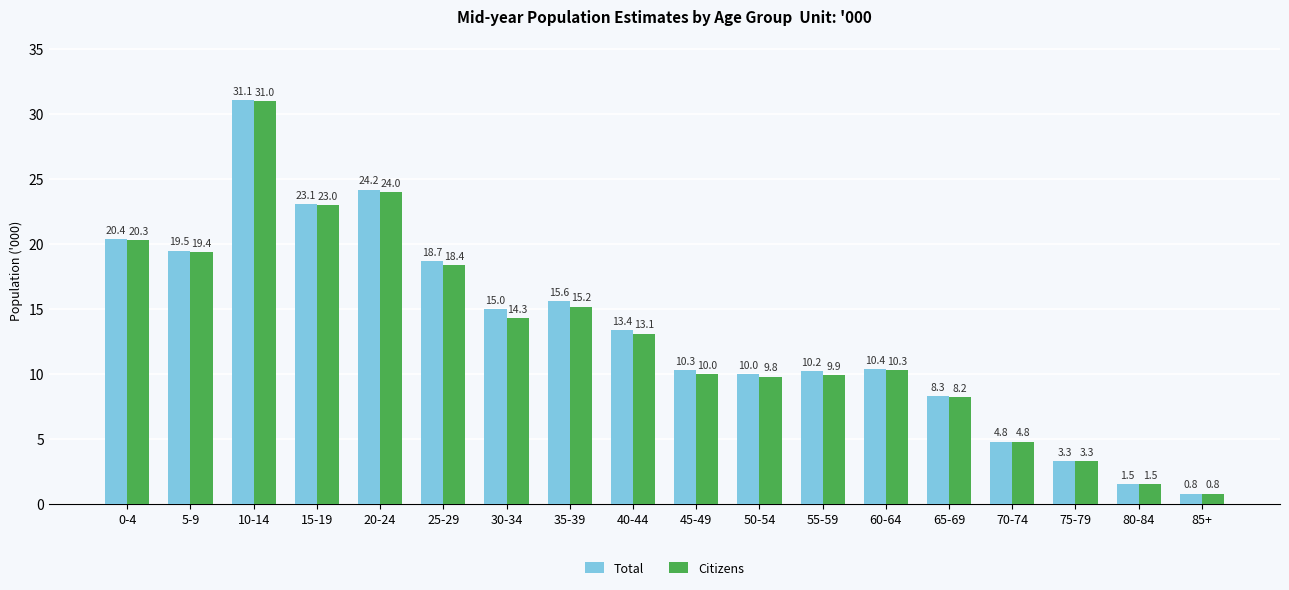

Does the chart contain any negative values?

No